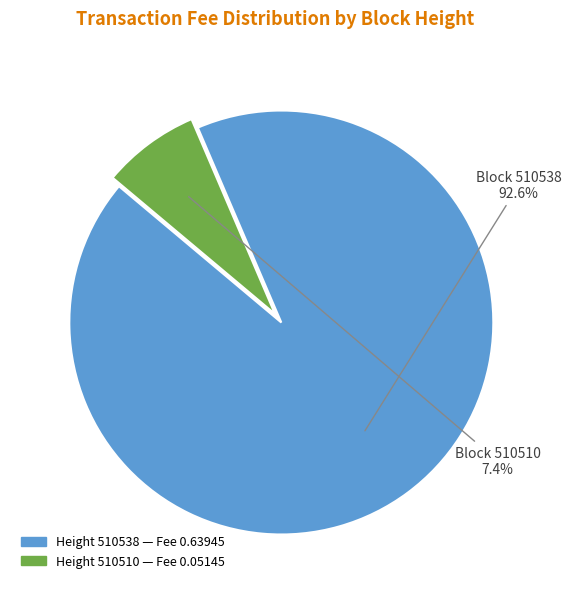

How many slices are in this pie chart?

2